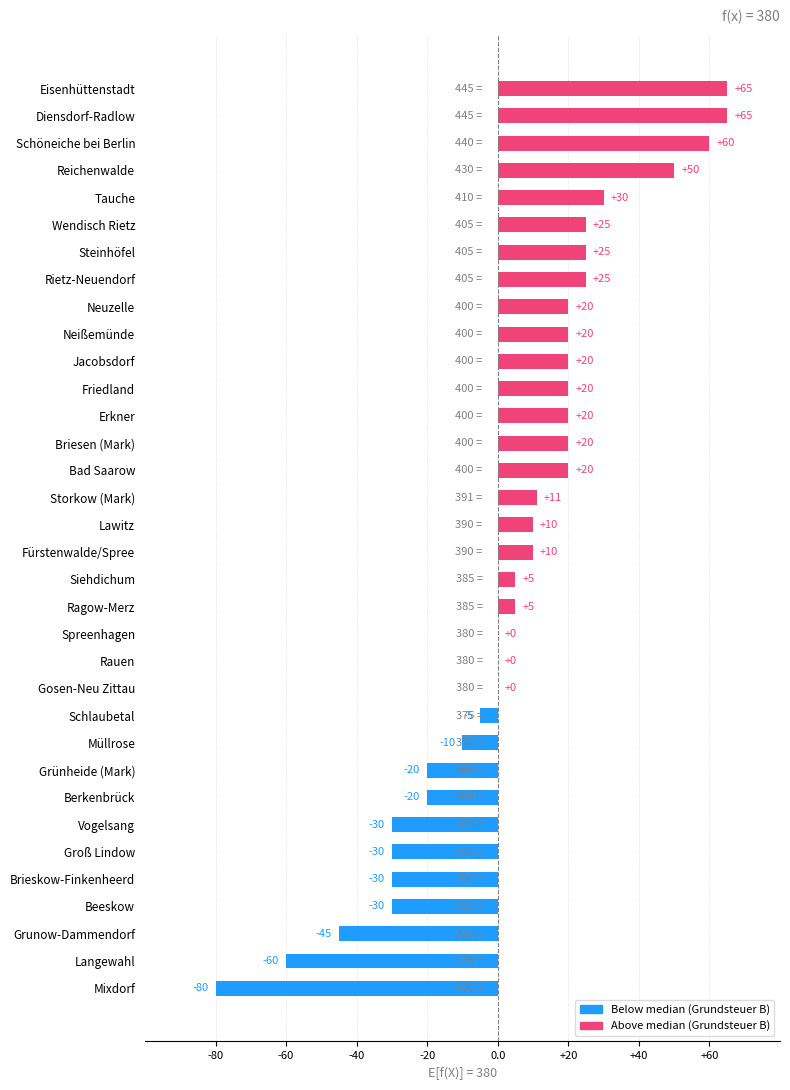

How many series are shown in this chart?

1